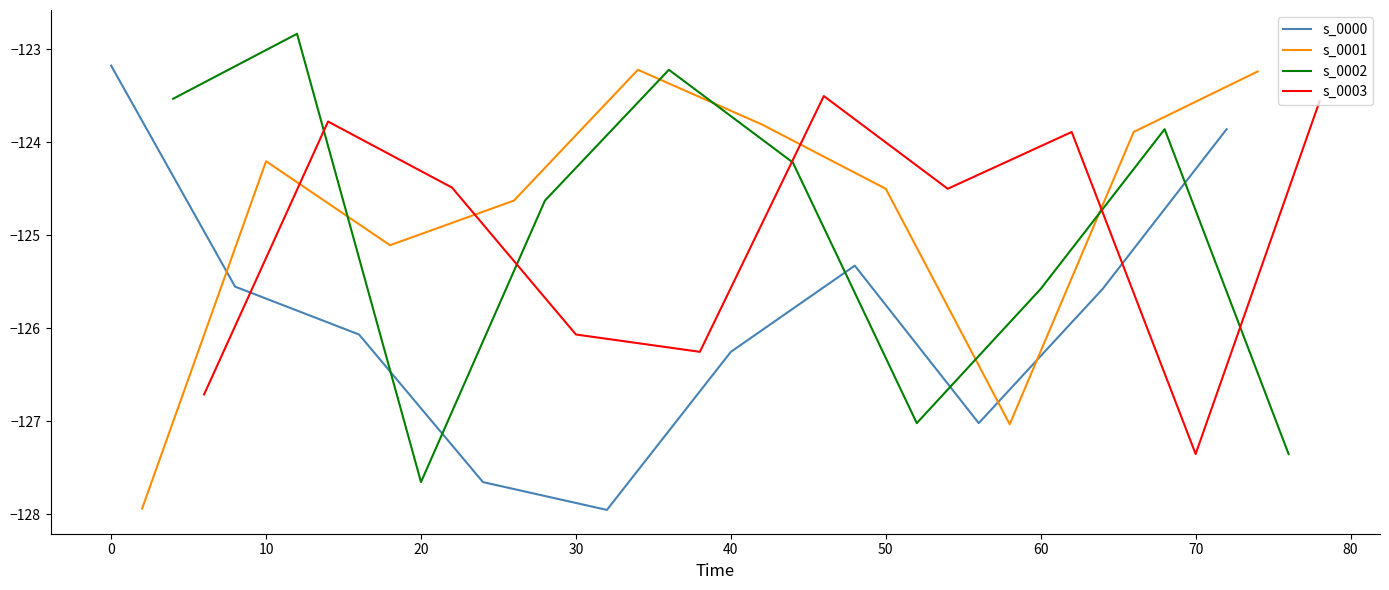

Does the chart display data point markers on the line(s)?

No